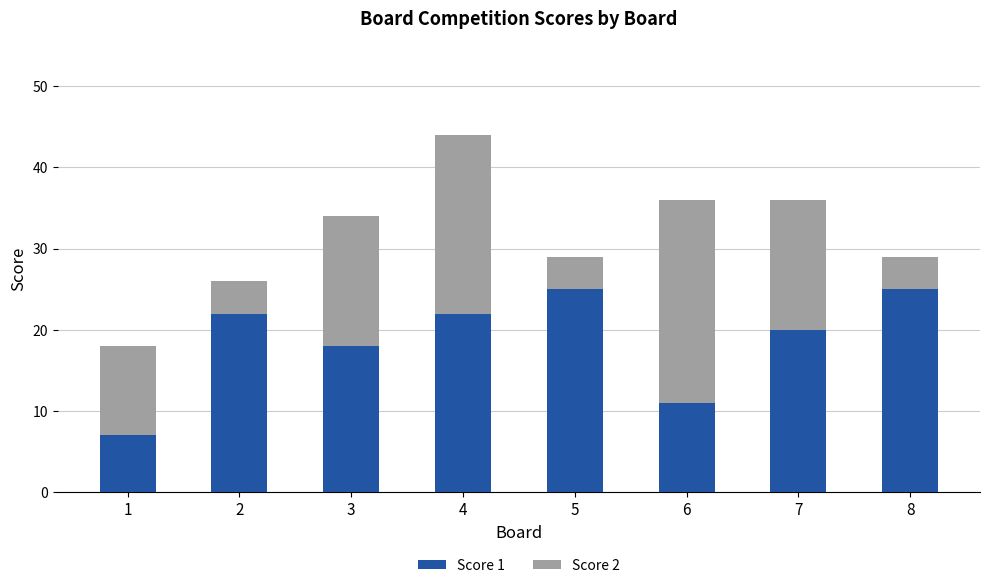

What is the difference between the second highest and second lowest values in the Score 1 series?

14